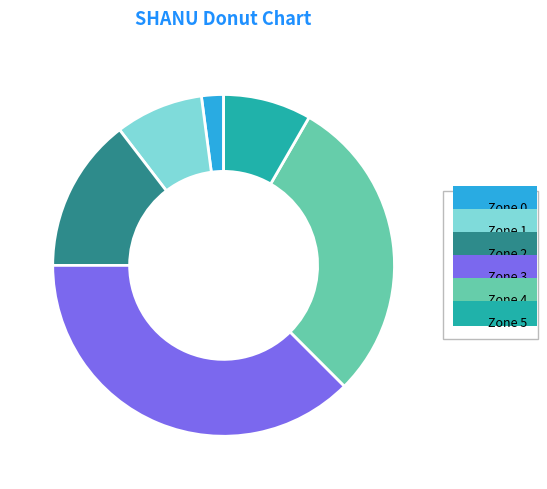

What is the smallest slice in the pie chart?

Zone 0